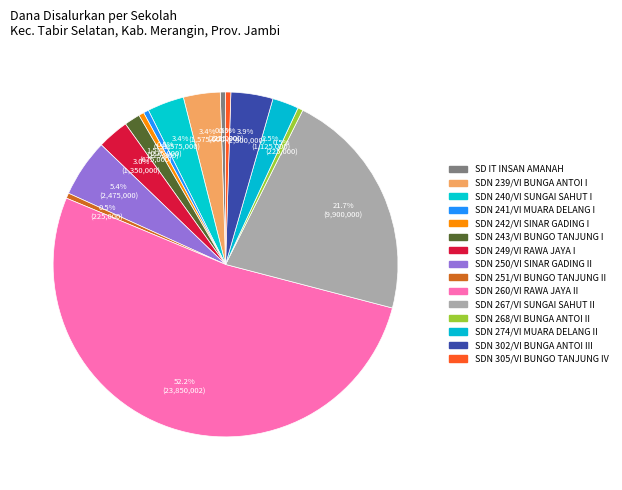

Rank the categories by value from lowest to highest.

SD IT INSAN AMANAH, SD NEGERI 241/VI MUARA DELANG I, SD NEGERI 242/VI SINAR GADING I, SD NEGERI 251/VI BUNGO TANJUNG II, SD NEGERI 268/VI BUNGA ANTOI II, SD NEGERI 305VI BUNGO TANJUNG IV, SD NEGERI 243/VI BUNGO TANJUNG I, SD NEGERI 274/VI MUARA DELANG II, SD NEGERI 249/VI RAWA JAYA I, SD NEGERI 239/VI BUNGA ANTOI I, SD NEGERI 240/VI SUNGAI SAHUT I, SD NEGERI 302/VI BUNGA ANTOI III, SD NEGERI 250/VI SINAR GADING II, SD NEGERI 267/VI SUNGAI SAHUT II, SD NEGERI 260/VI RAWA JAYA II